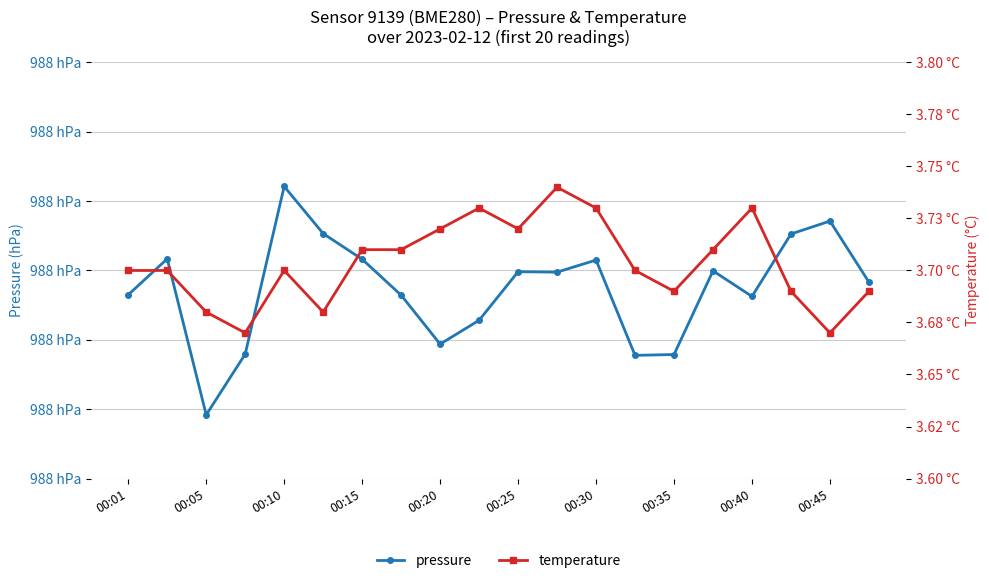

What position from the left is 00:25?

11